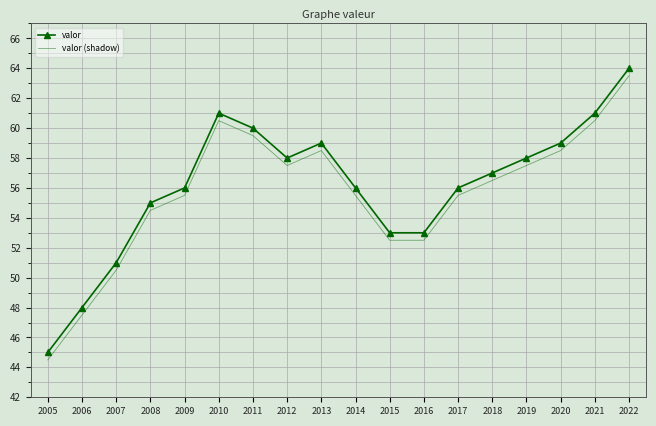

At how many categories does at least one series exceed 62?

1